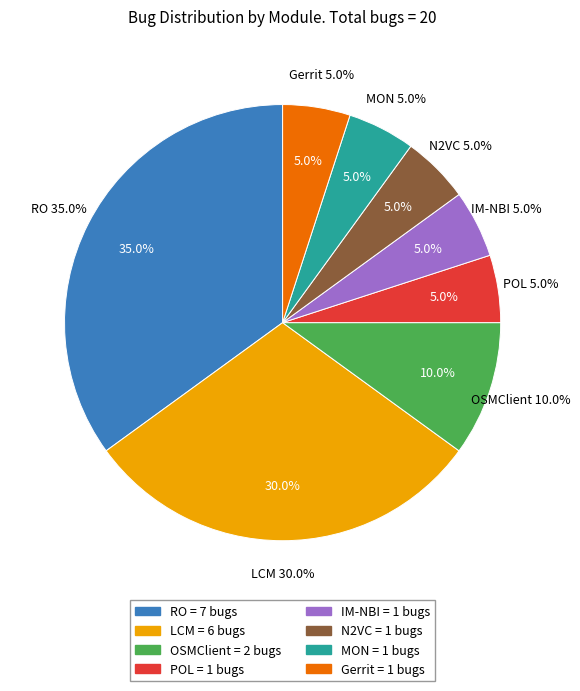

What percentage is the LCM slice, to the nearest percent?

30%